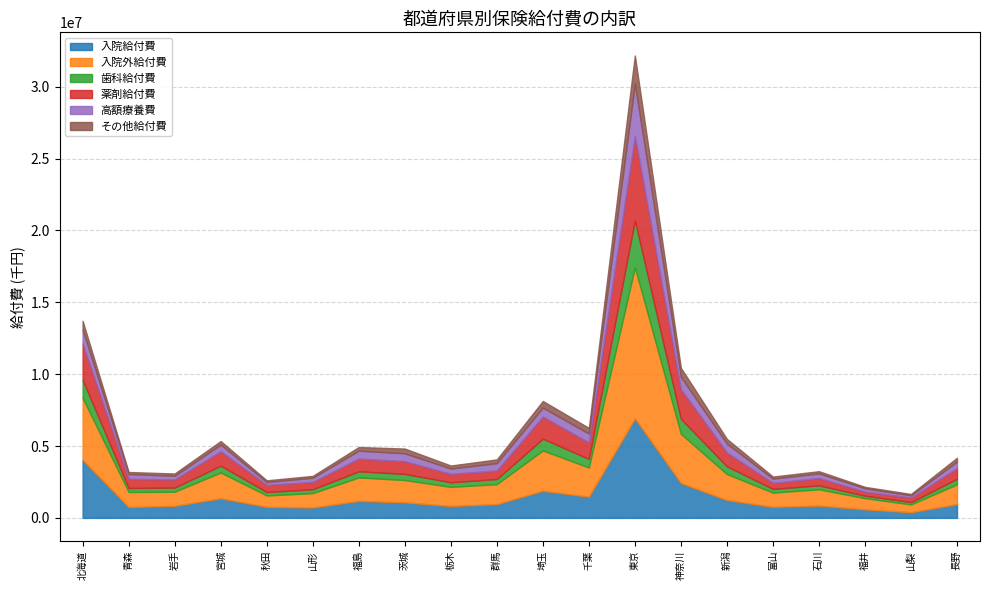

Is it true that 歯科給付費 equals 55576.3 at 石川?

False